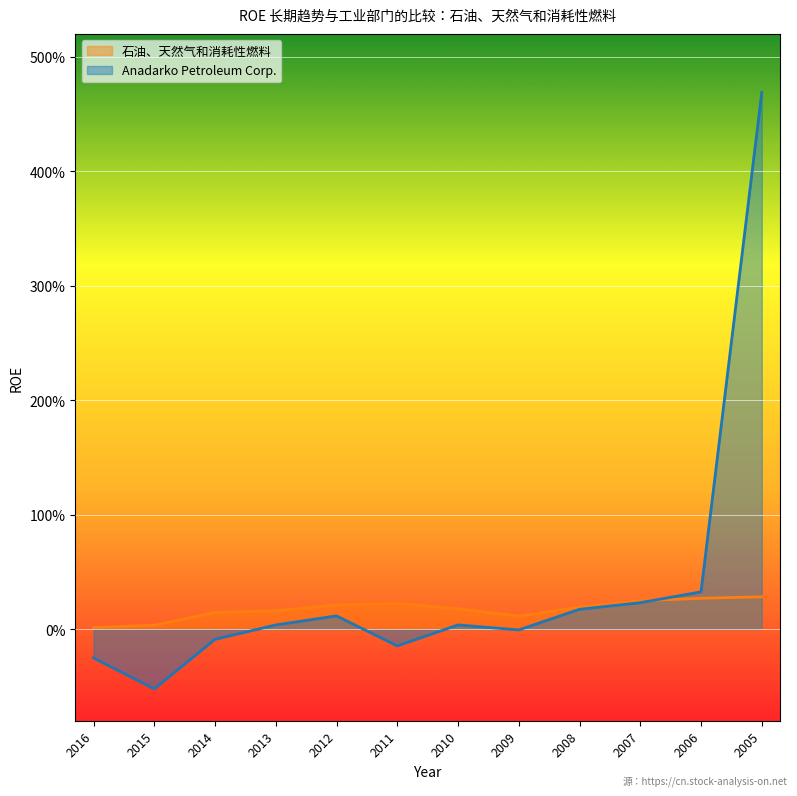

Is it true that 石油、天然气和消耗性燃料 equals 0.3 at 2006?

True